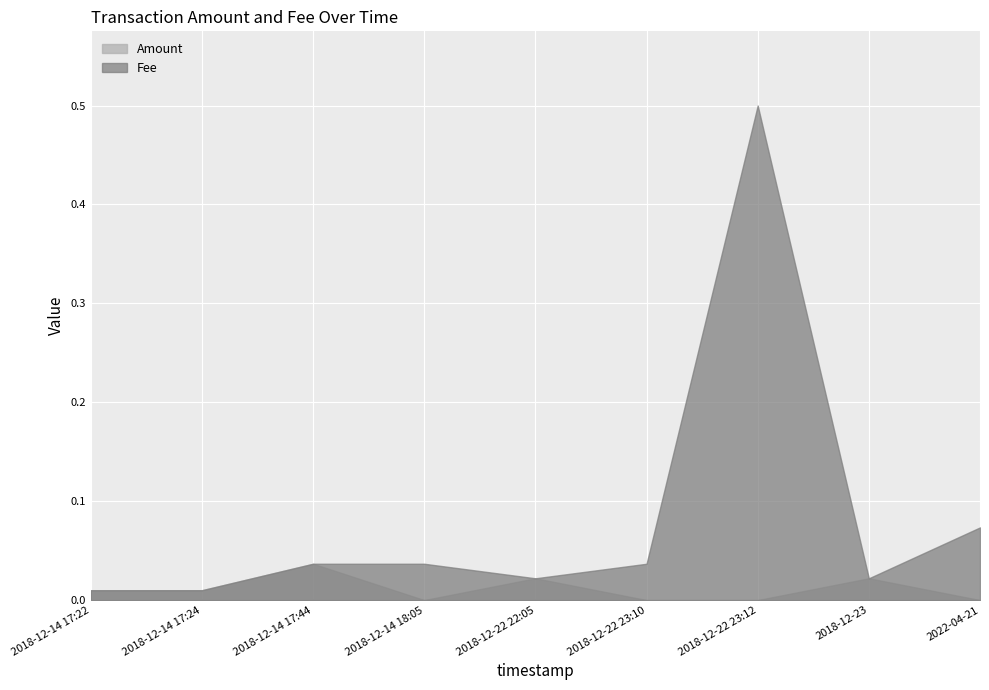

List the series in order of their peak value, highest first.

Fee, Amount